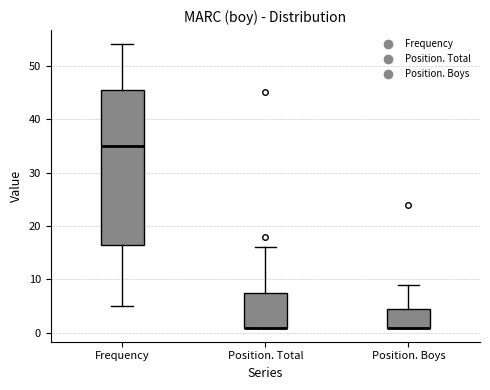

Comparing the boxes themselves (not the whiskers), which one is the tallest?

Frequency